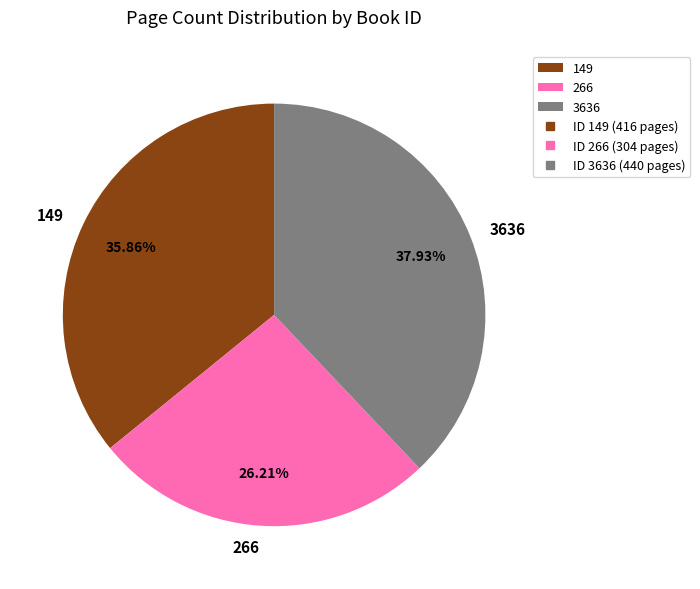

Rank the categories by value from lowest to highest.

266, 149, 3636